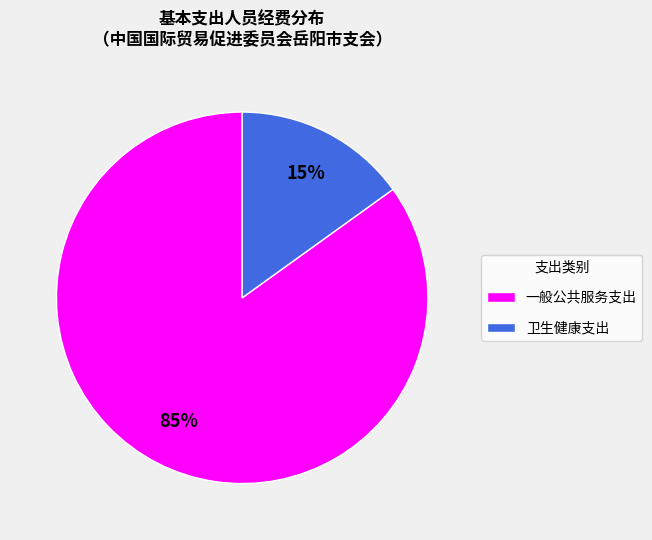

Which category has the biggest portion of the pie?

一般公共服务支出